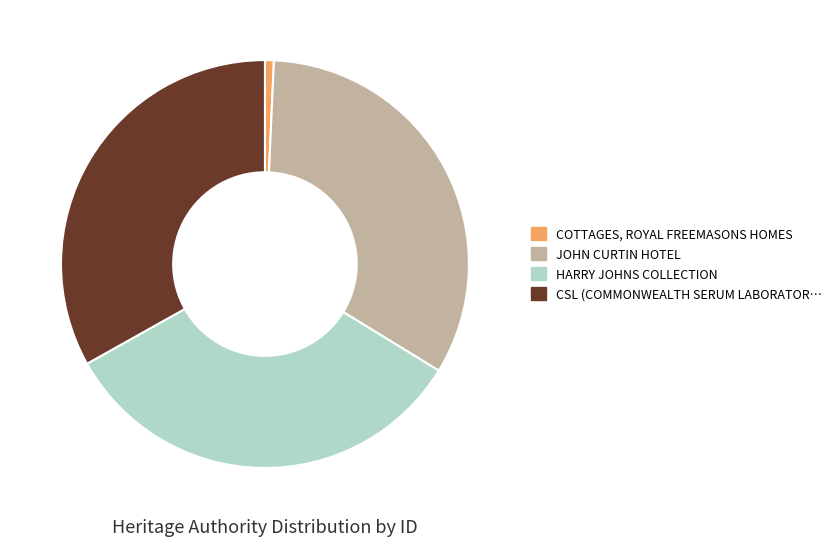

Is there any slice that represents more than half of the pie?

No